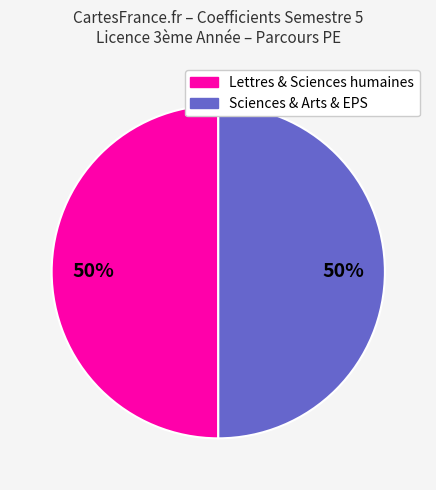

To the nearest percent, what portion does Lettres & Sciences humaines represent?

50%